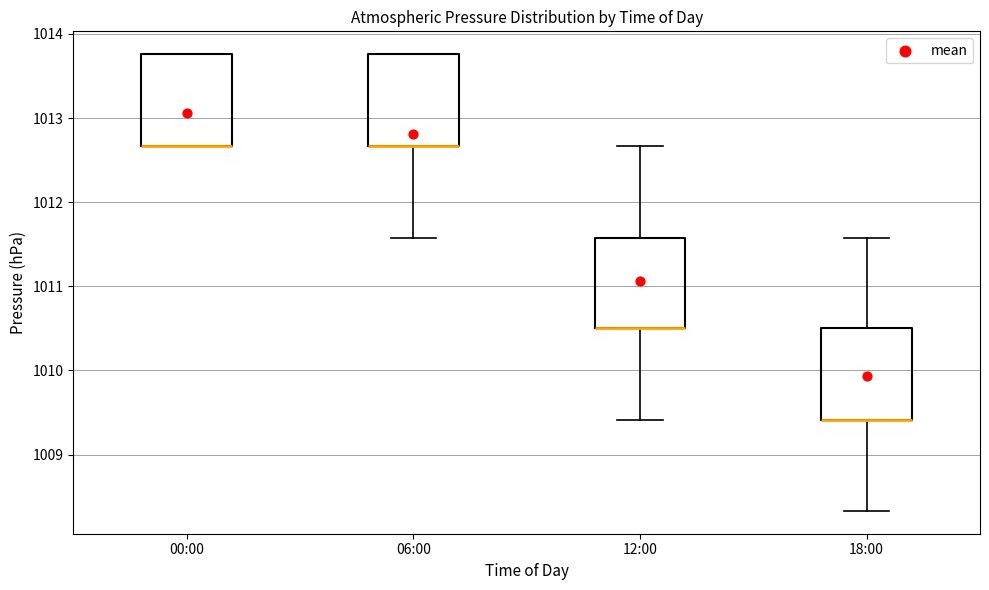

Reading left to right, read every box against the y-axis: the position of its median line, the range the box covers, and the ends of its whiskers. The values are not printed on the chart, so give them approximately, as read against the axis.

00:00: median 1012.7 (drawn on the box's lower edge), box 1012.7 to 1013.8, whiskers 1012.7 to 1013.8
06:00: median 1012.7 (drawn on the box's lower edge), box 1012.7 to 1013.8, whiskers 1011.6 to 1013.8
12:00: median 1010.5 (drawn on the box's lower edge), box 1010.5 to 1011.6, whiskers 1009.4 to 1012.7
18:00: median 1009.4 (drawn on the box's lower edge), box 1009.4 to 1010.5, whiskers 1008.3 to 1011.6